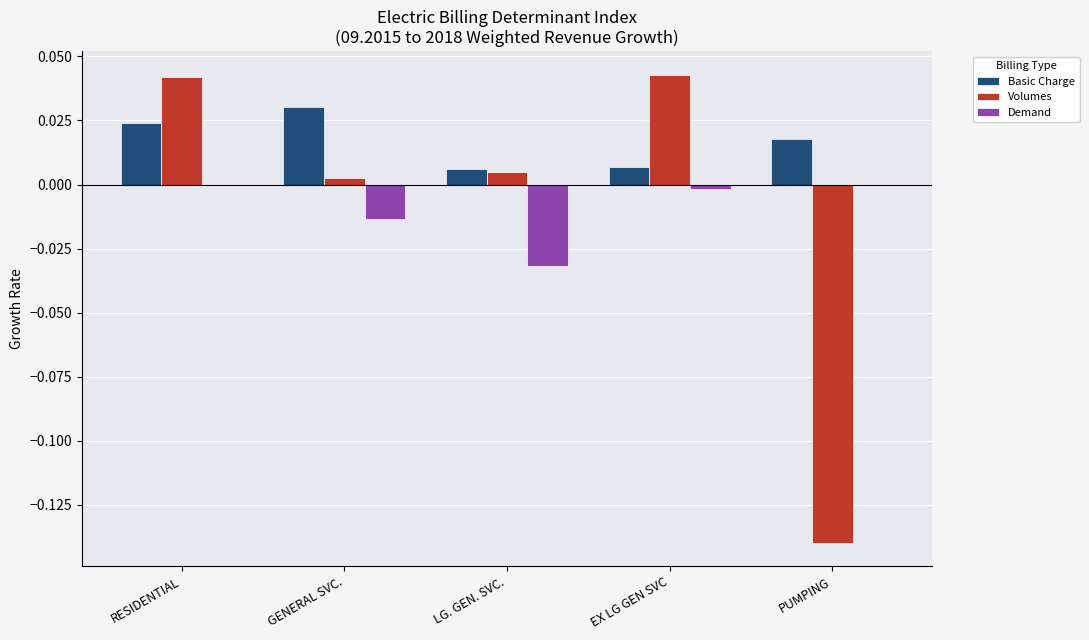

At which category is the sum across all series the highest?

RESIDENTIAL